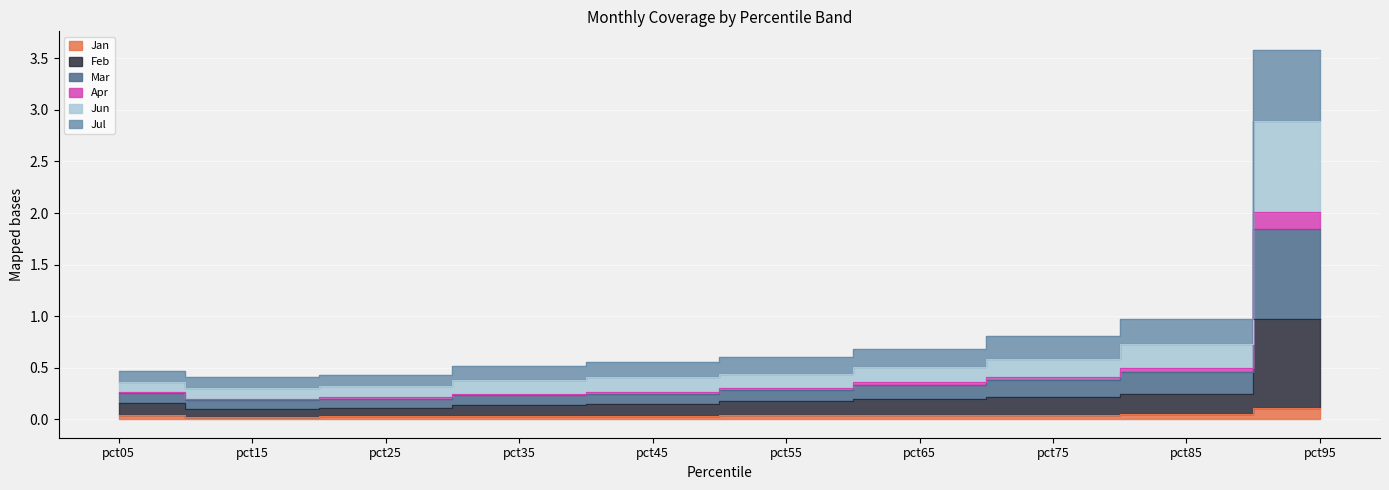

How many interior local valleys does the Feb series have?

1